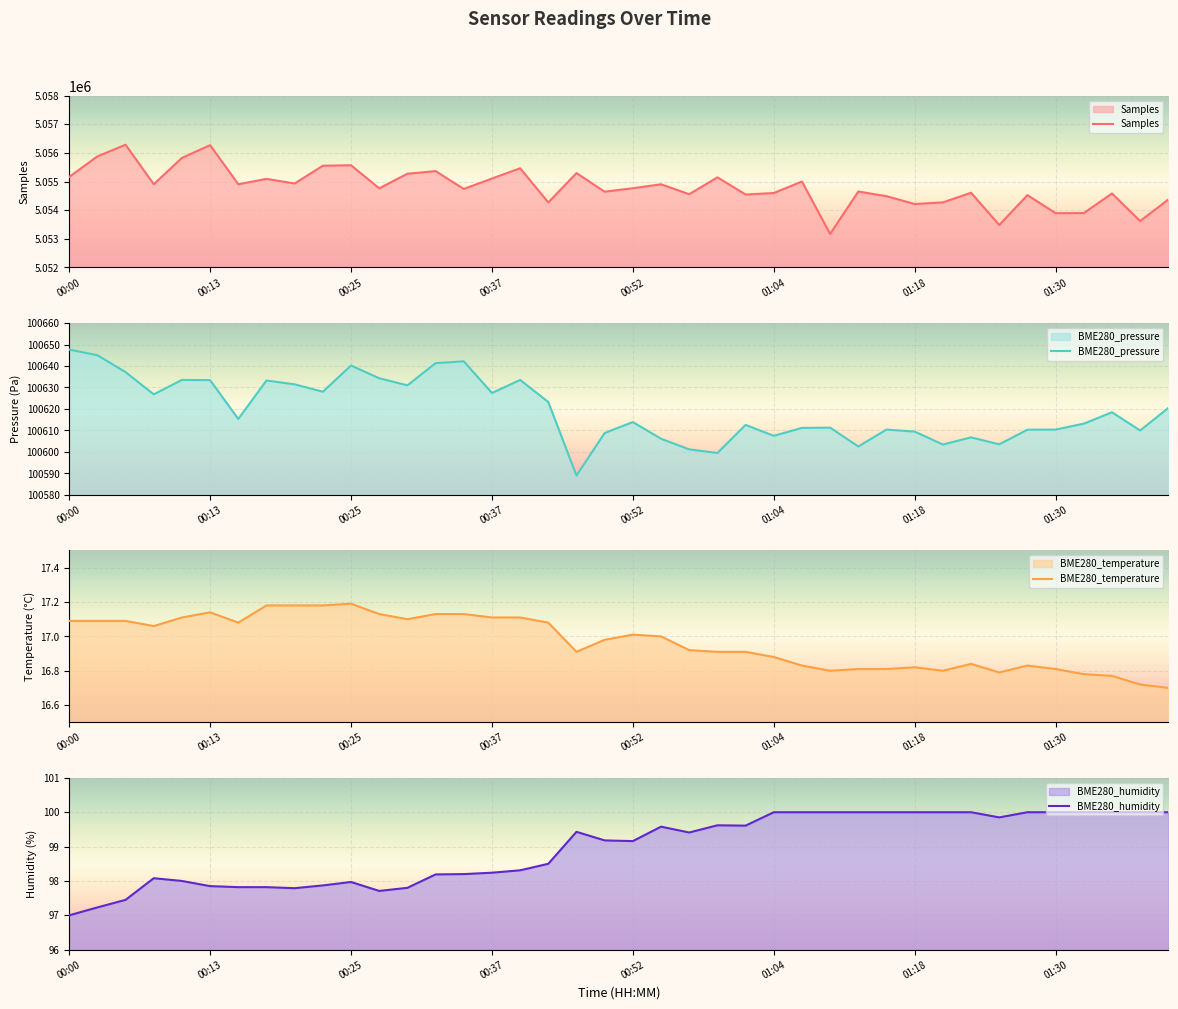

Reading right to left, list all the values displayed in this chart.

Samples: 5054374.0	5053620.0	5054585.0	5053899.0	5053896.0	5054527.0	5053483.0	5054610.0	5054272.0	5054217.0	5054489.0	5054653.0	5053170.0	5055001.0	5054600.0	5054548.0	5055148.0	5054558.0	5054905.0	5054768.0	5054646.0	5055296.0	5054272.0	5055465.0	5055106.0	5054742.0	5055366.0	5055274.0	5054764.0	5055569.0	5055554.0	5054933.0	5055094.0	5054906.0	5056272.0	5055826.0	5054908.0	5056287.0	5055878.0	5055163.0
BME280_pressure: 100620.5	100610.0	100618.5	100613.2	100610.4	100610.3	100603.5	100606.8	100603.4	100609.5	100610.4	100602.5	100611.3	100611.2	100607.5	100612.6	100599.5	100601.2	100606.1	100613.9	100608.8	100589.0	100623.2	100633.5	100627.4	100642.2	100641.3	100631.0	100634.3	100640.2	100628.0	100631.5	100633.2	100615.3	100633.4	100633.5	100626.8	100637.2	100645.0	100647.7
BME280_temperature: 16.7	16.7	16.8	16.8	16.8	16.8	16.8	16.8	16.8	16.8	16.8	16.8	16.8	16.8	16.9	16.9	16.9	16.9	17.0	17.0	17.0	16.9	17.1	17.1	17.1	17.1	17.1	17.1	17.1	17.2	17.2	17.2	17.2	17.1	17.1	17.1	17.1	17.1	17.1	17.1
BME280_humidity: 100.0	100.0	100.0	100.0	100.0	100.0	99.8	100.0	100.0	100.0	100.0	100.0	100.0	100.0	100.0	99.6	99.6	99.4	99.6	99.2	99.2	99.4	98.5	98.3	98.2	98.2	98.2	97.8	97.7	98.0	97.9	97.8	97.8	97.8	97.8	98.0	98.1	97.5	97.2	97.0